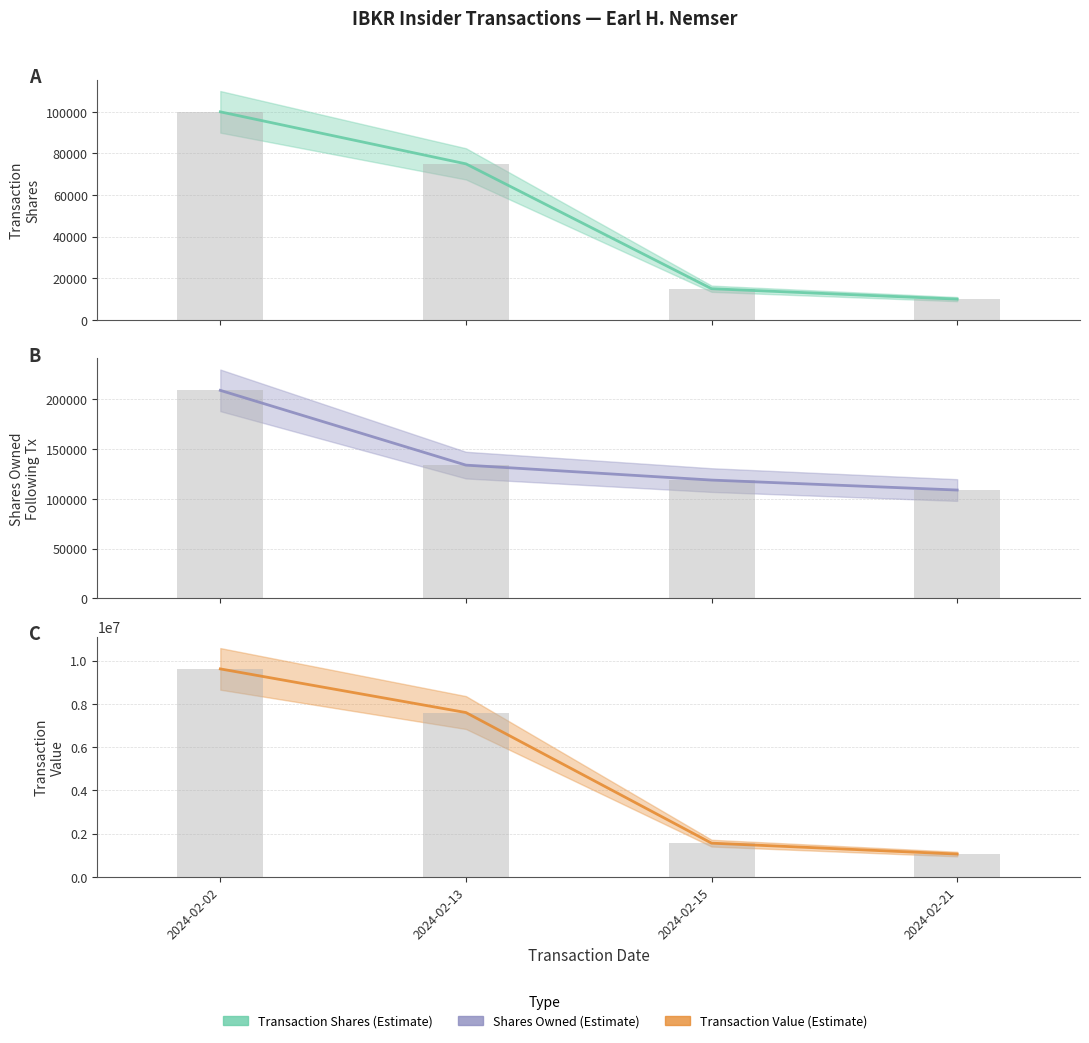

How many groups of bars are there?

4